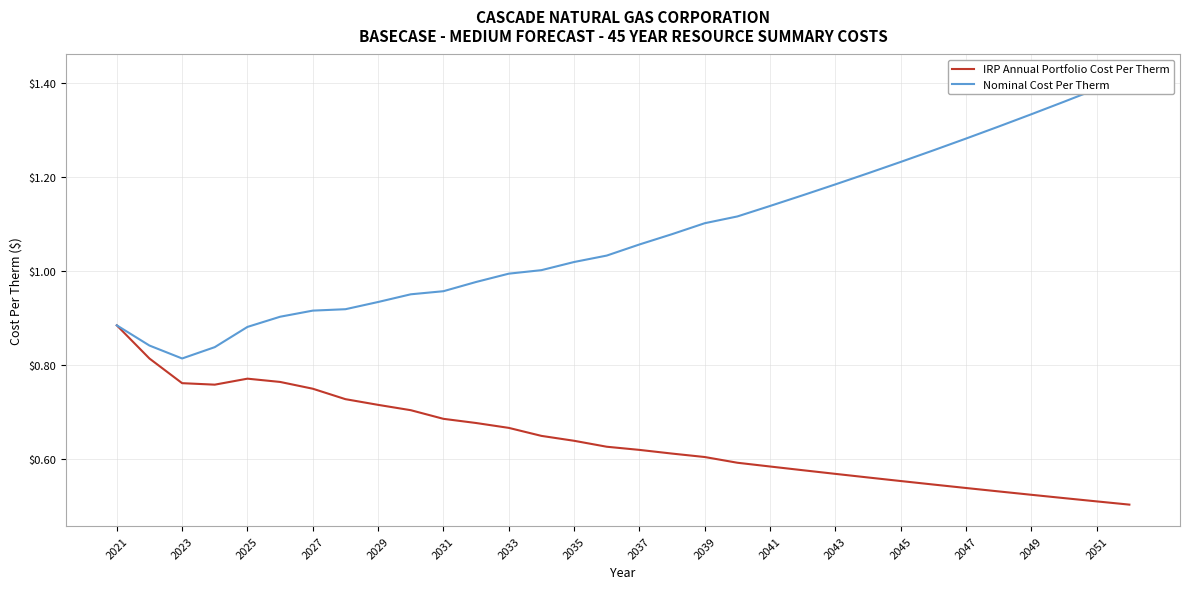

How many interior local valleys does the Nominal Cost Per Therm series have?

1